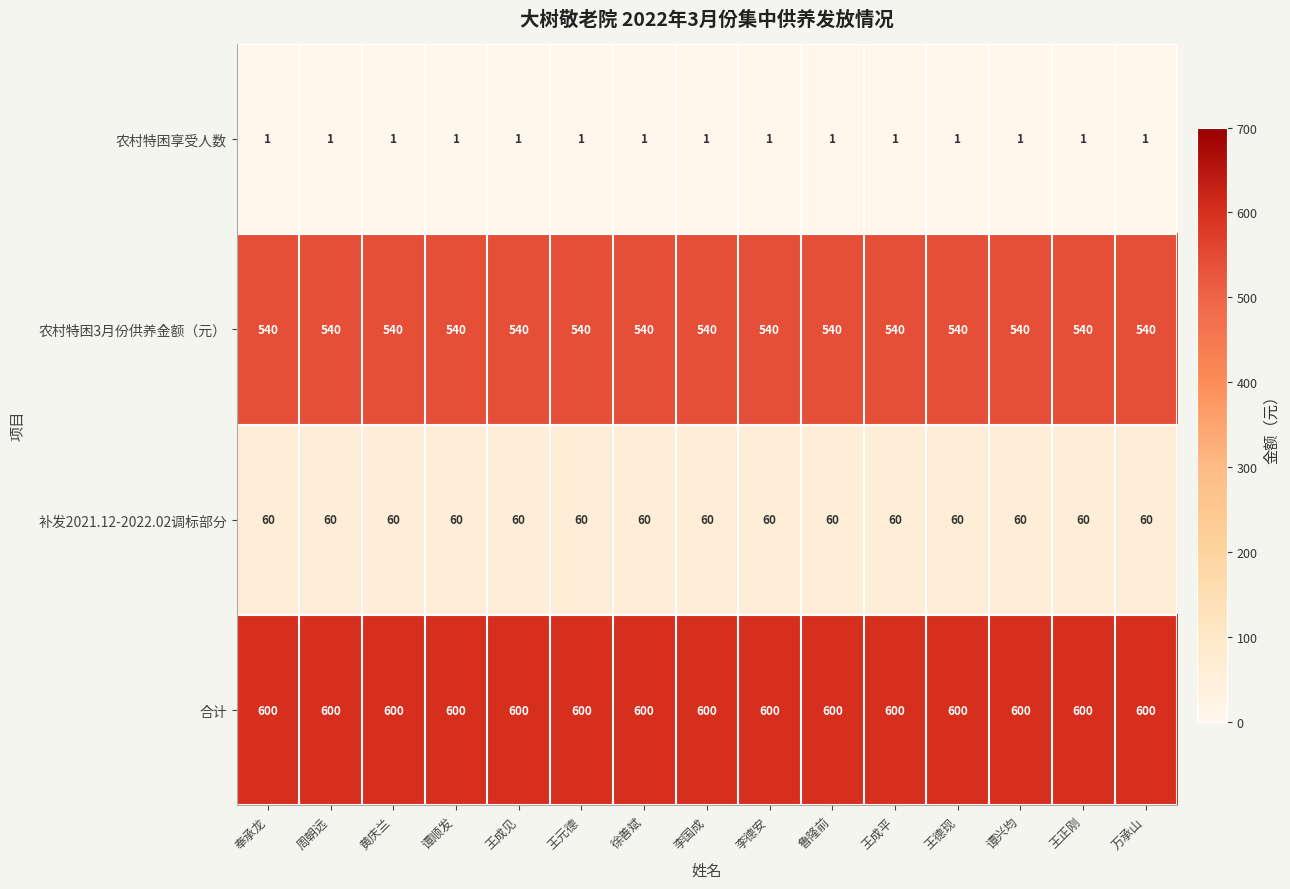

What is the sum of all 农村特困3月份供养金额（元） values?

8100